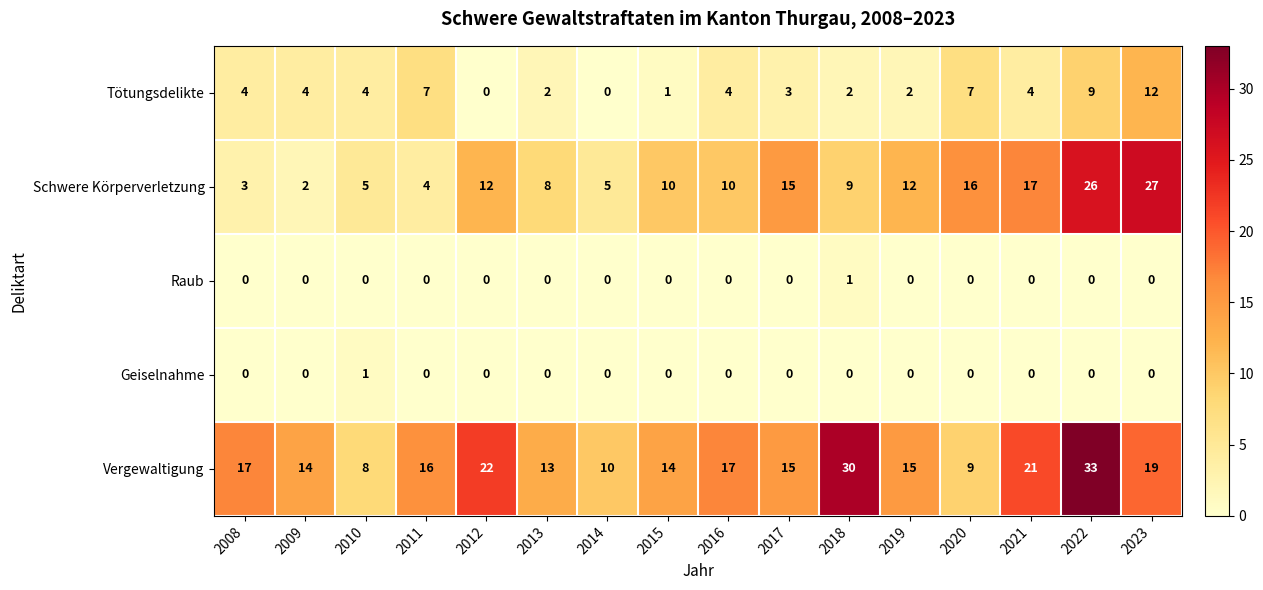

At which label does Schwere Körperverletzung reach its peak?

2023